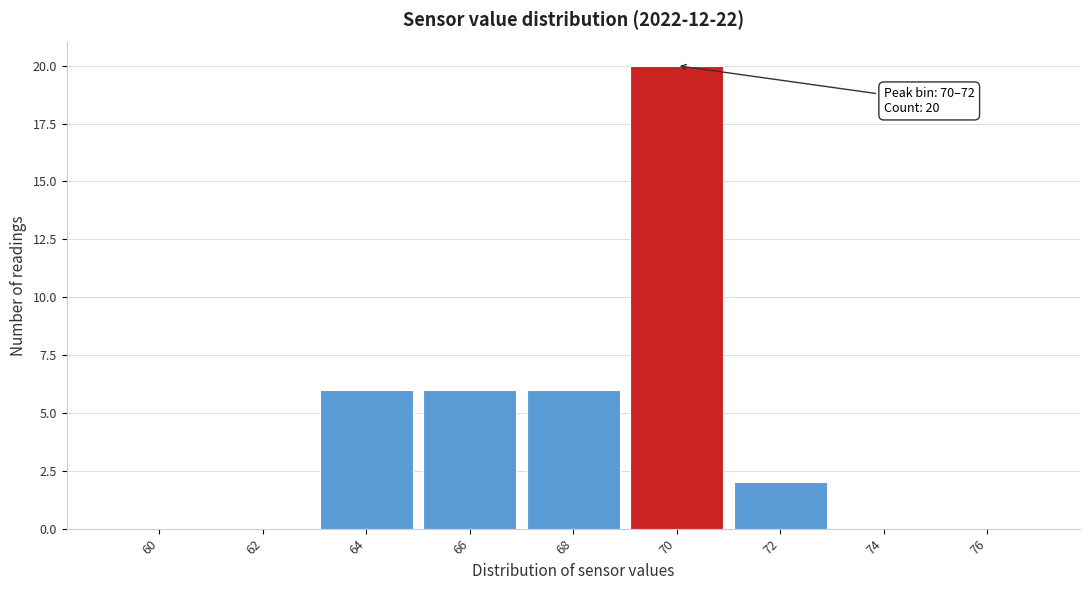

Reading right to left, list all the values displayed in this chart.

76=0	74=0	72=2	70=20	68=6	66=6	64=6	62=0	60=0